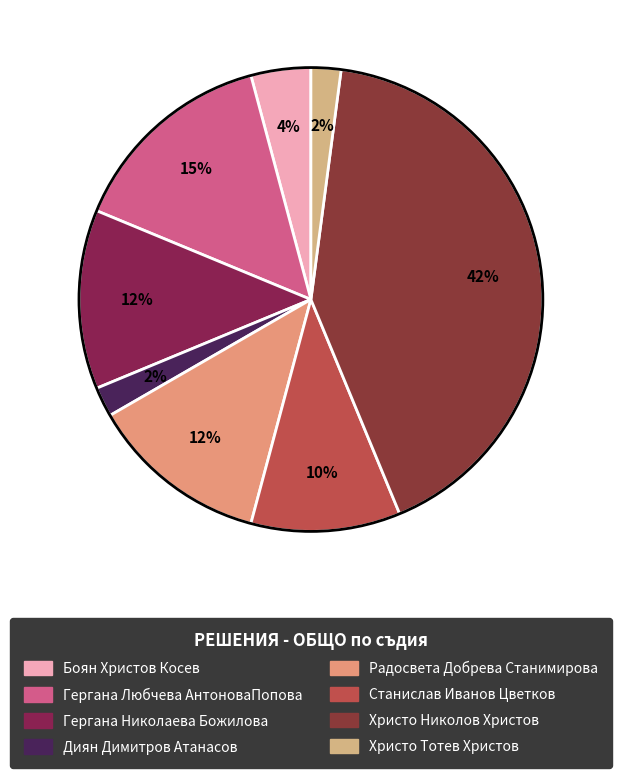

Count the number of slices in the pie.

8